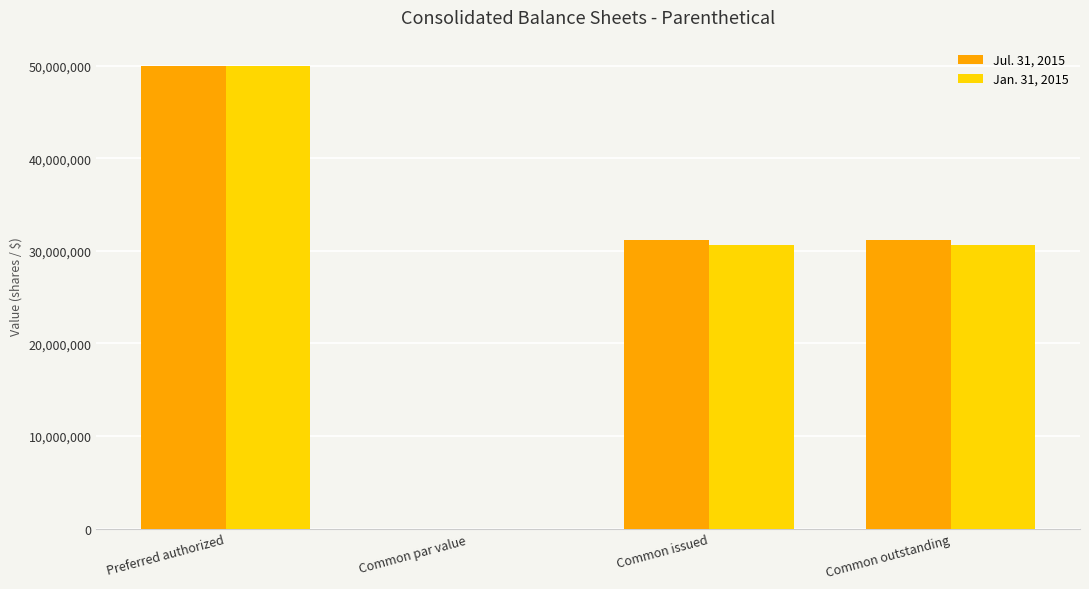

At which category is the sum across all series the highest?

Preferred authorized